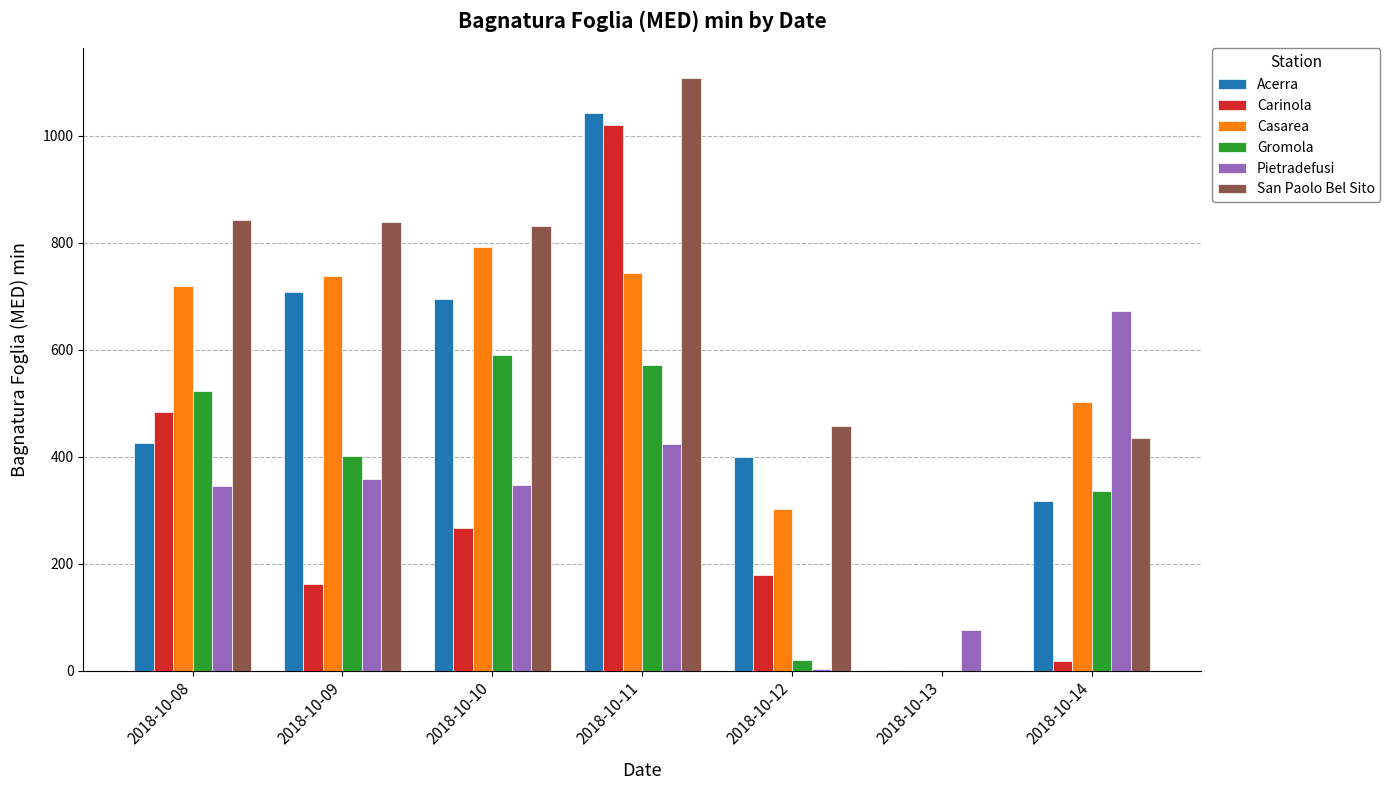

Which series has the widest spread of values?

San Paolo Bel Sito